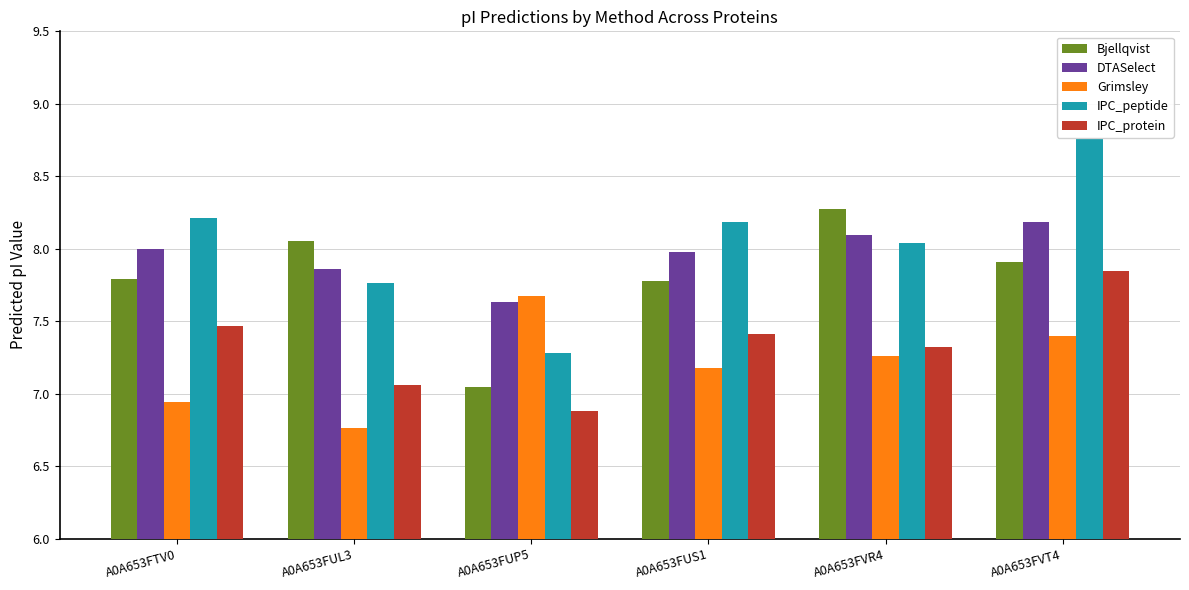

Is the value of IPC_peptide at A0A653FUP5 greater than the value of IPC_protein at A0A653FUS1?

No